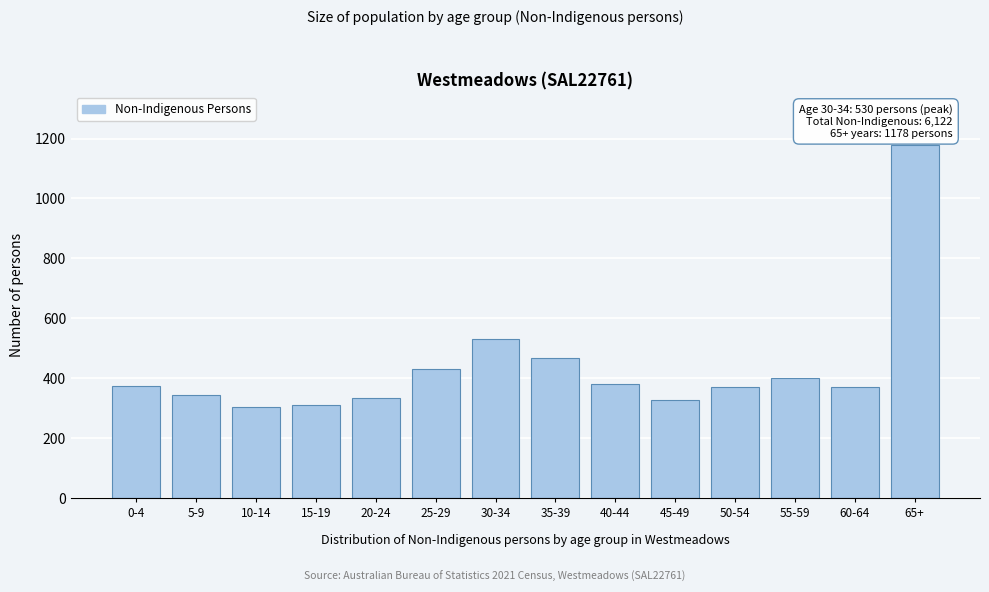

What is the label of the 2nd bar from the right?

60-64